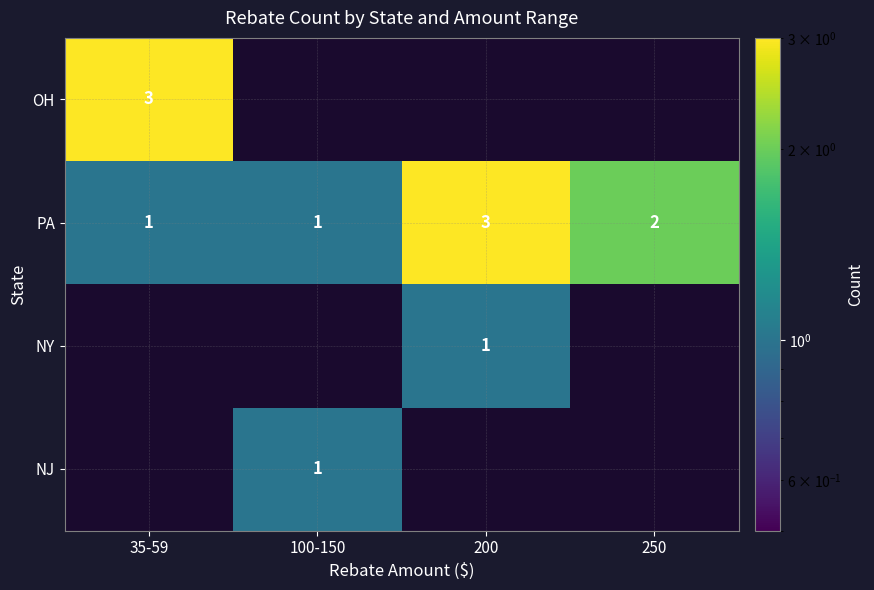

What is the sum of the PA values at 100-150 and 200?

4